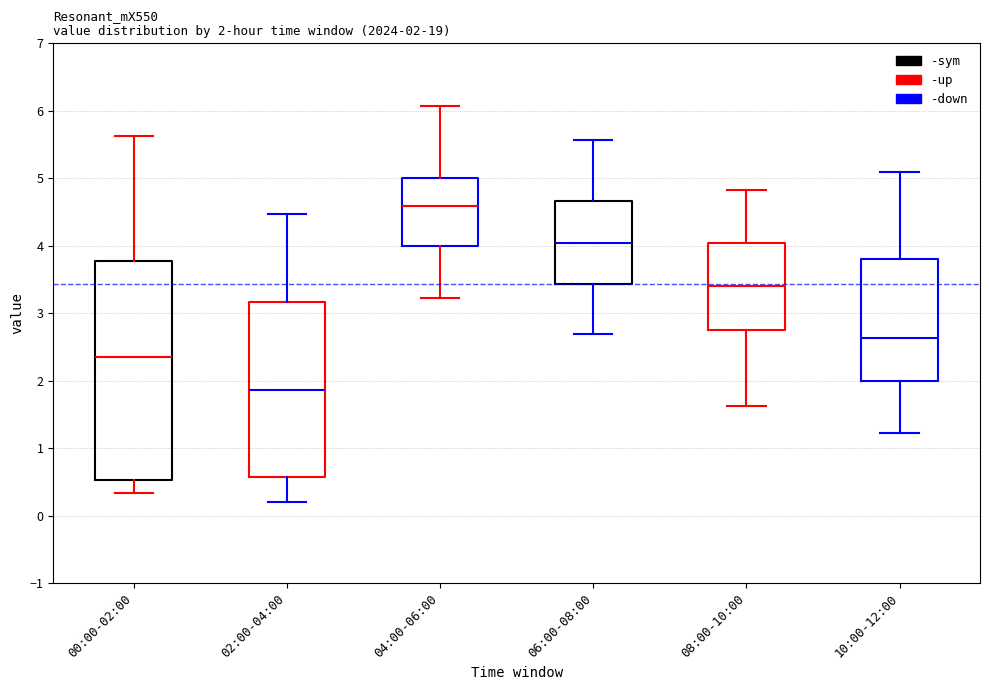

Which box's median line is the highest?

04:00-06:00